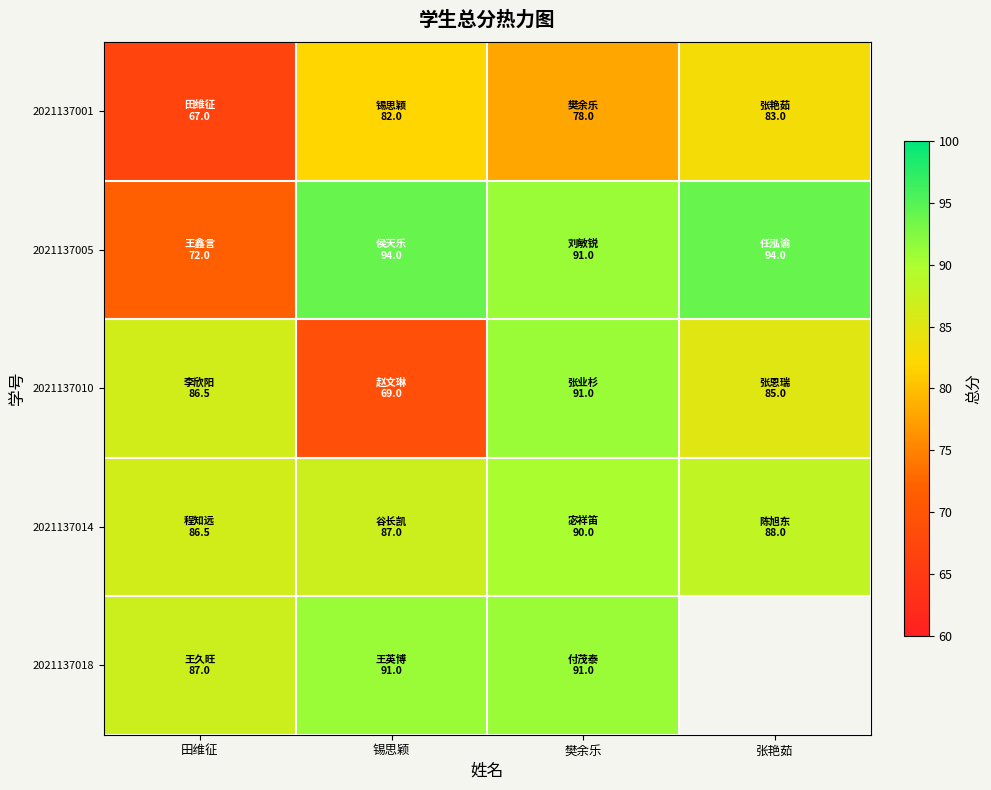

Count the number of categories in the chart.

4